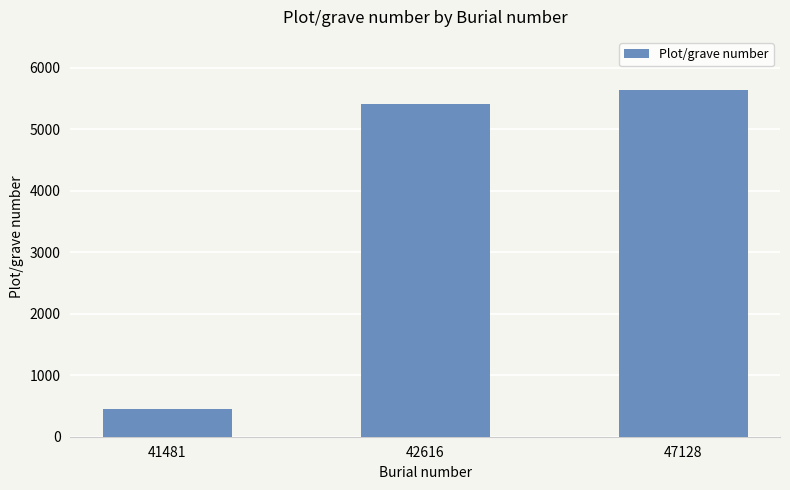

Between 42616 and 47128, which is larger?

47128